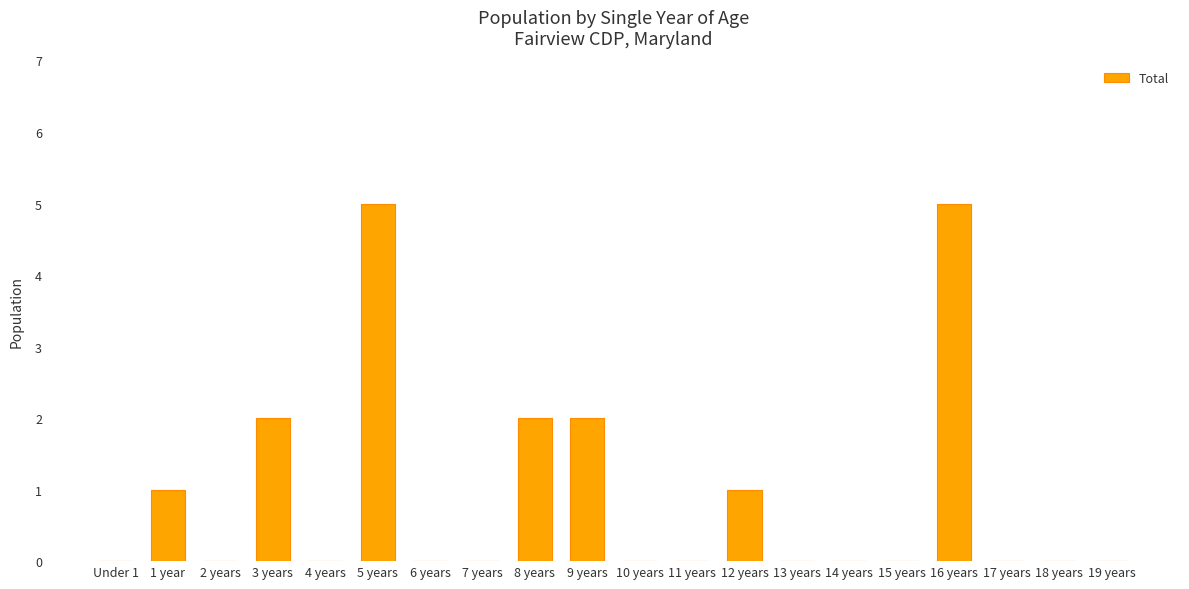

Reading left to right, what are all the values shown in this chart?

Under 1=0	1 year=1	2 years=0	3 years=2	4 years=0	5 years=5	6 years=0	7 years=0	8 years=2	9 years=2	10 years=0	11 years=0	12 years=1	13 years=0	14 years=0	15 years=0	16 years=5	17 years=0	18 years=0	19 years=0